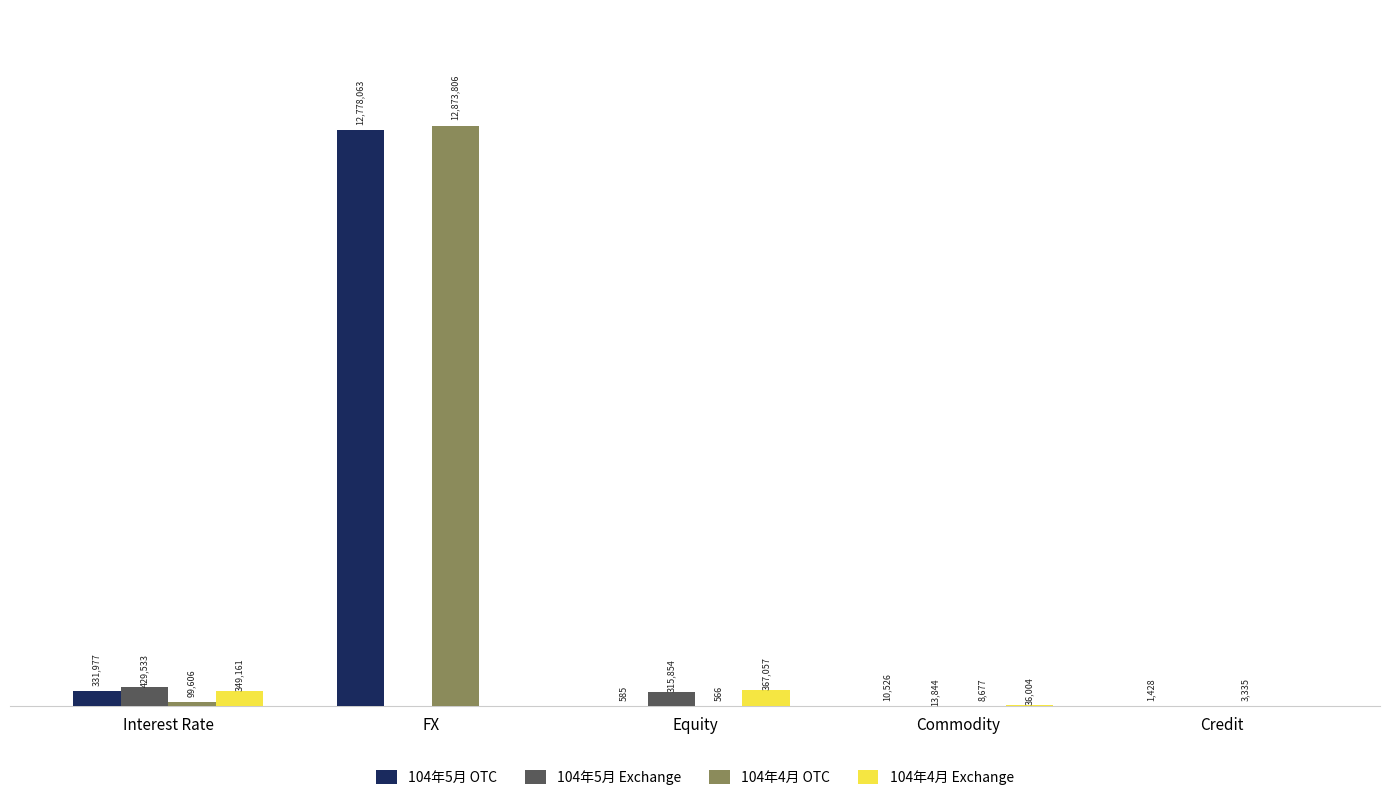

What is the label of the 1st bar from the right?

Credit